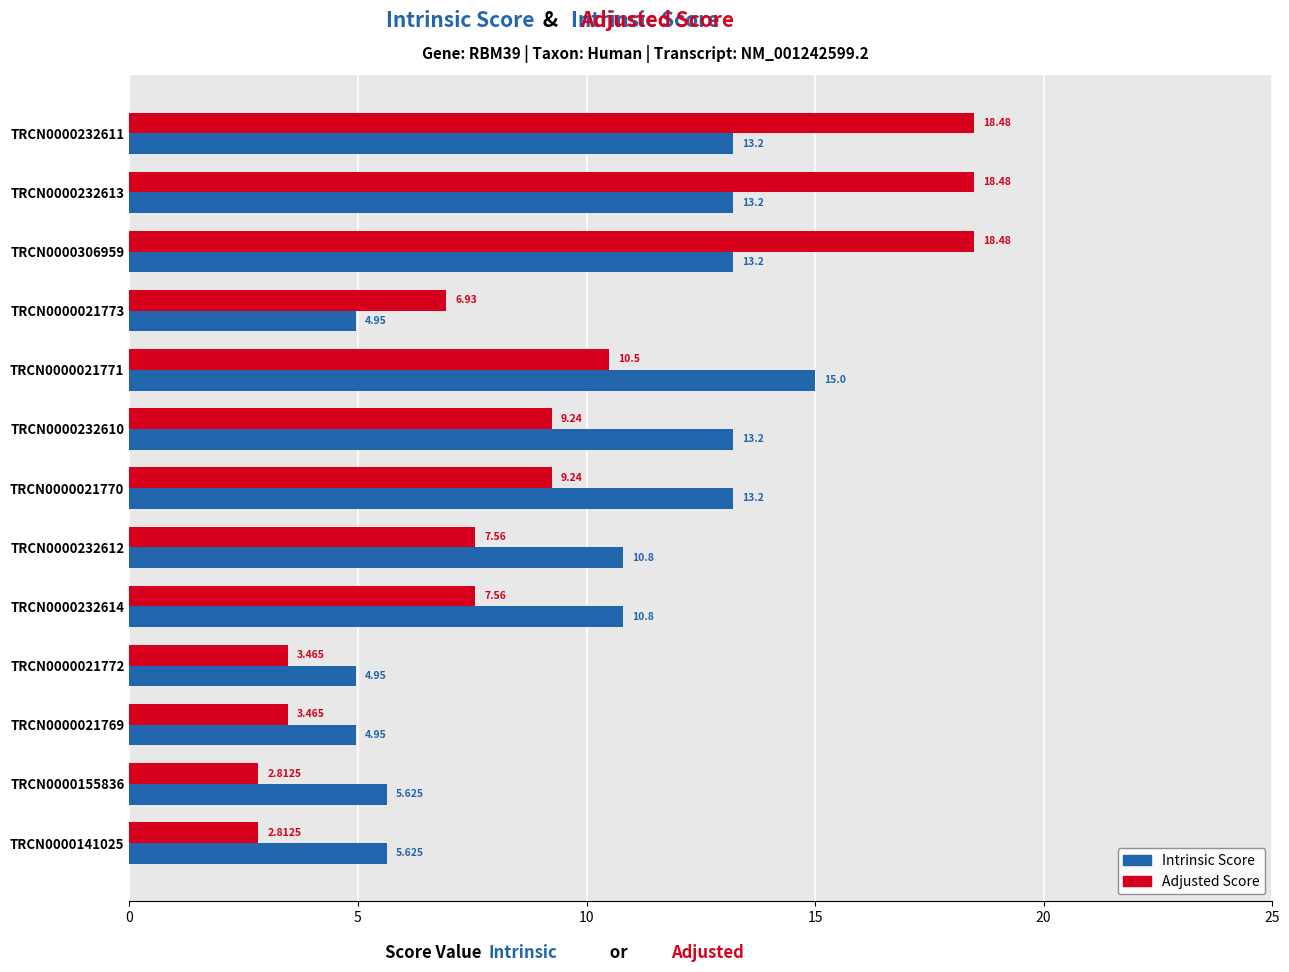

Which series changed the most between TRCN0000021771 and TRCN0000141025?

Intrinsic Score